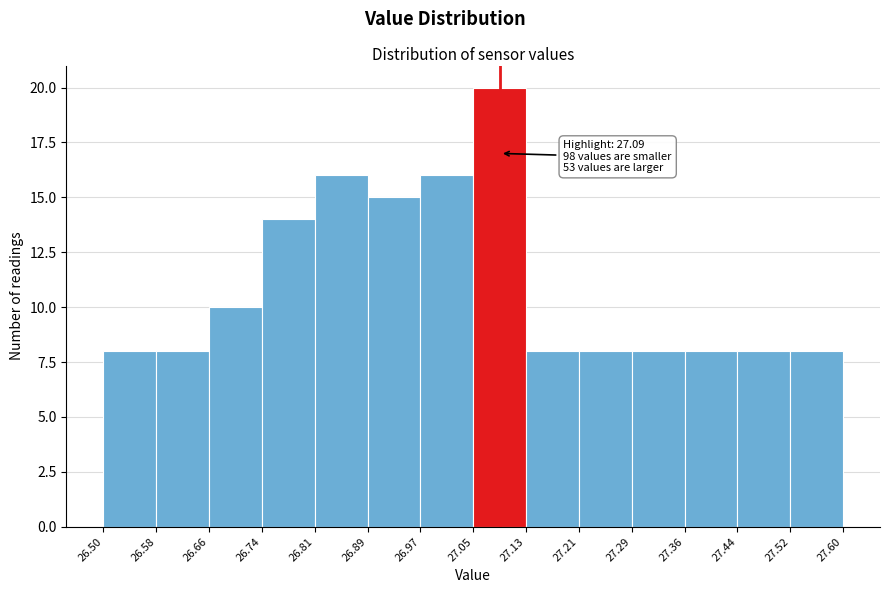

Which range on the x-axis has the tallest bar?

27.05 to 27.13